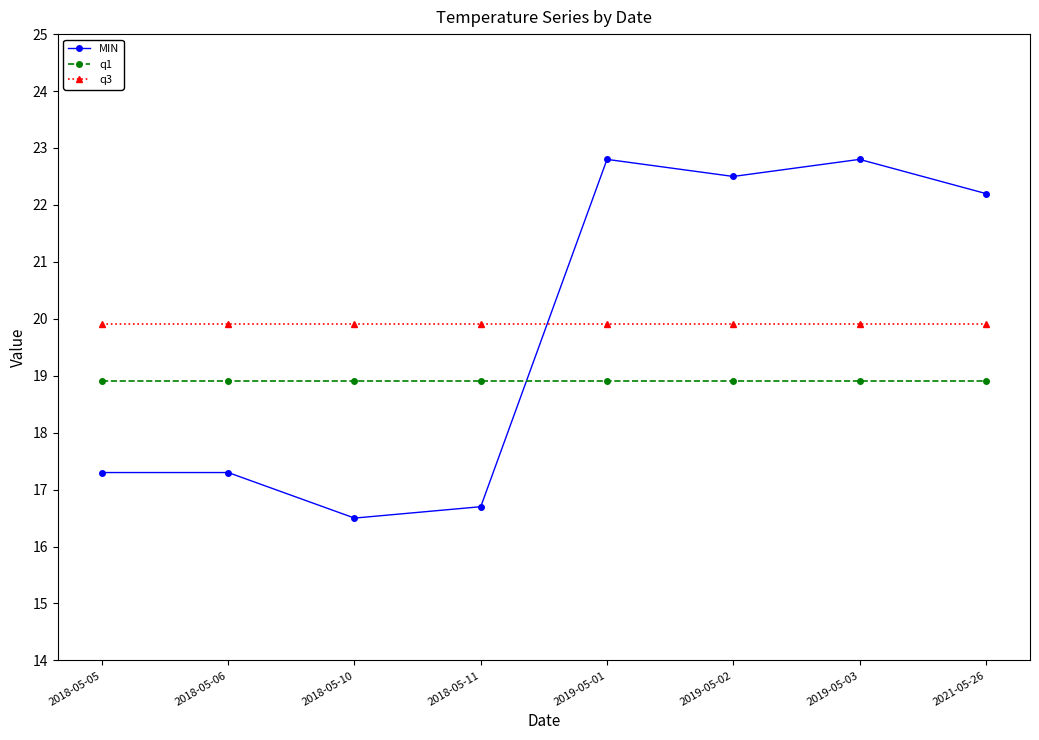

How many intersections are there between q1 and MIN?

1